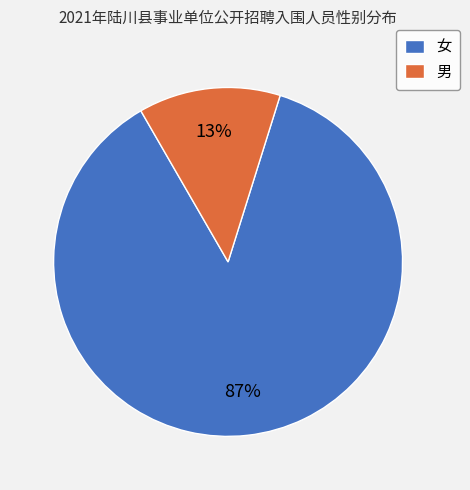

How many segments does this pie chart have?

2